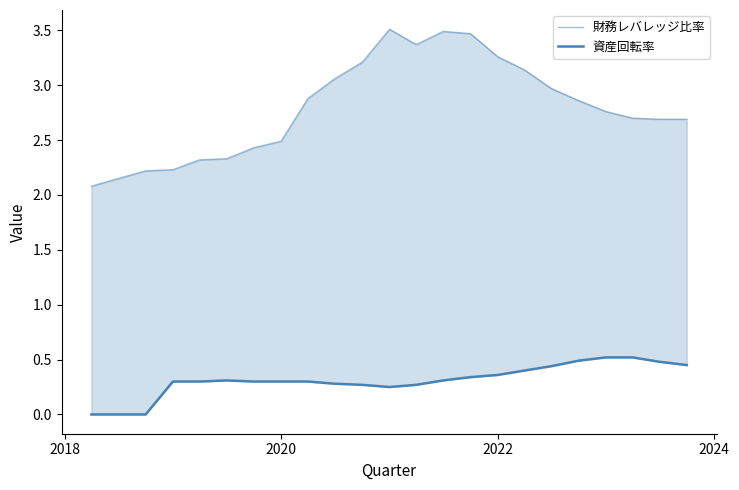

True or false: 資産回転率 and 財務レバレッジ比率 cross at least once.

False